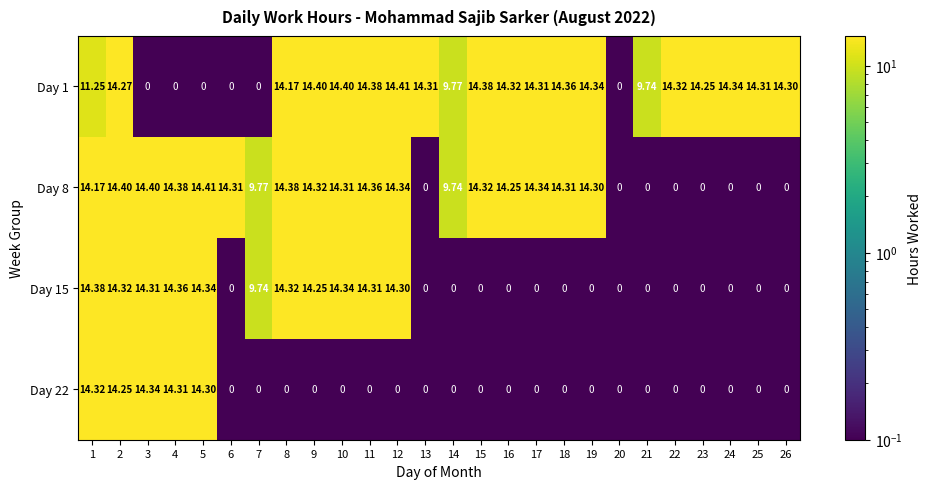

Is the value of Day 15 at 25 greater than the value of Day 1 at 2?

No